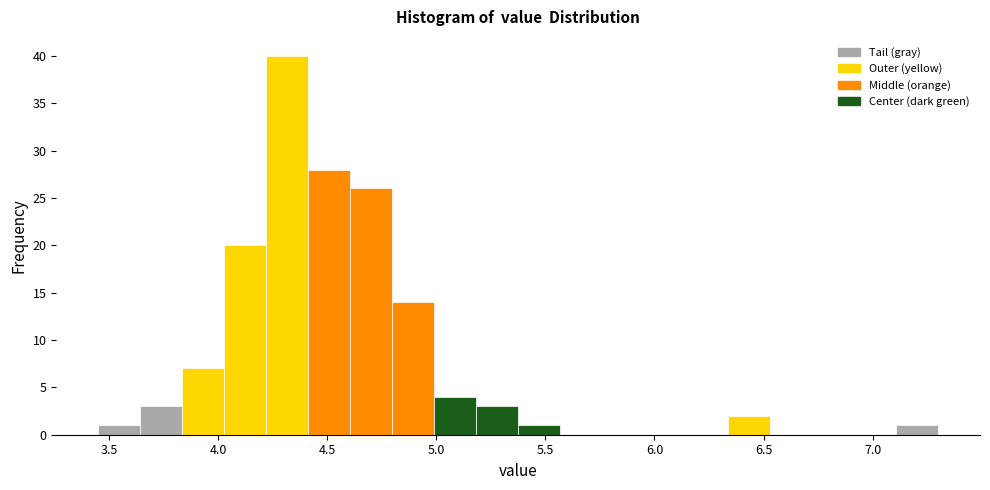

Around what value on the x-axis is the tallest bar? Give the approximate position of its centre, as read against the axis.

4.30